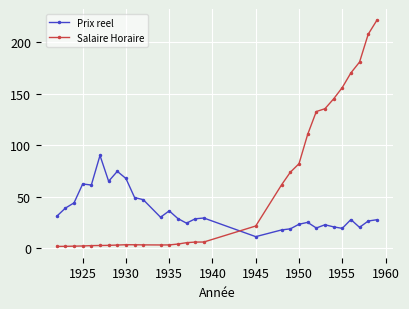

Which series has the largest range (max minus min)?

Salaire Horaire